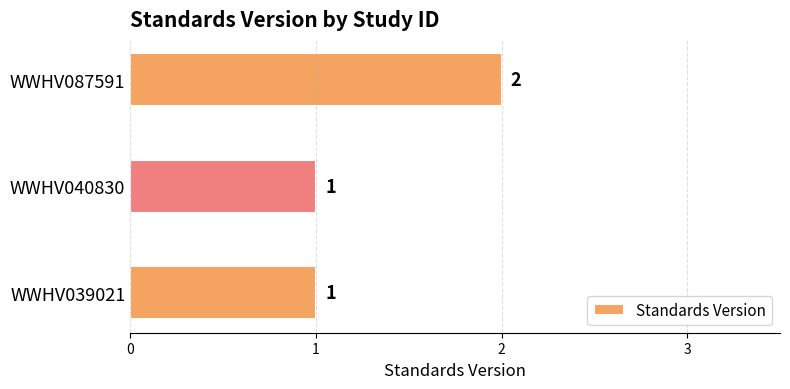

Which label corresponds to the largest value in the chart?

WWHV087591